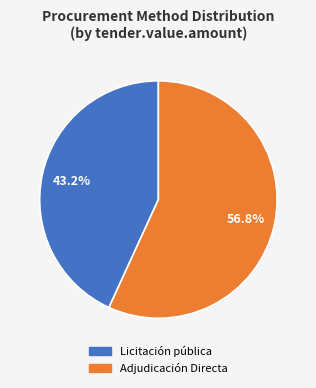

To the nearest percent, what is the difference between the largest and smallest slice percentages?

14%